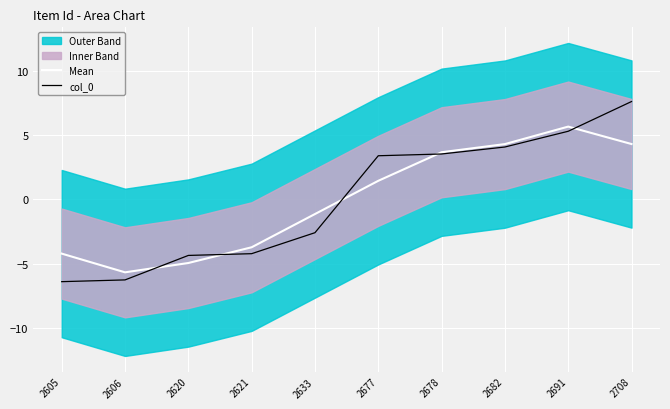

What is the difference between the maximum and second lowest values in the Mean series?

10.6